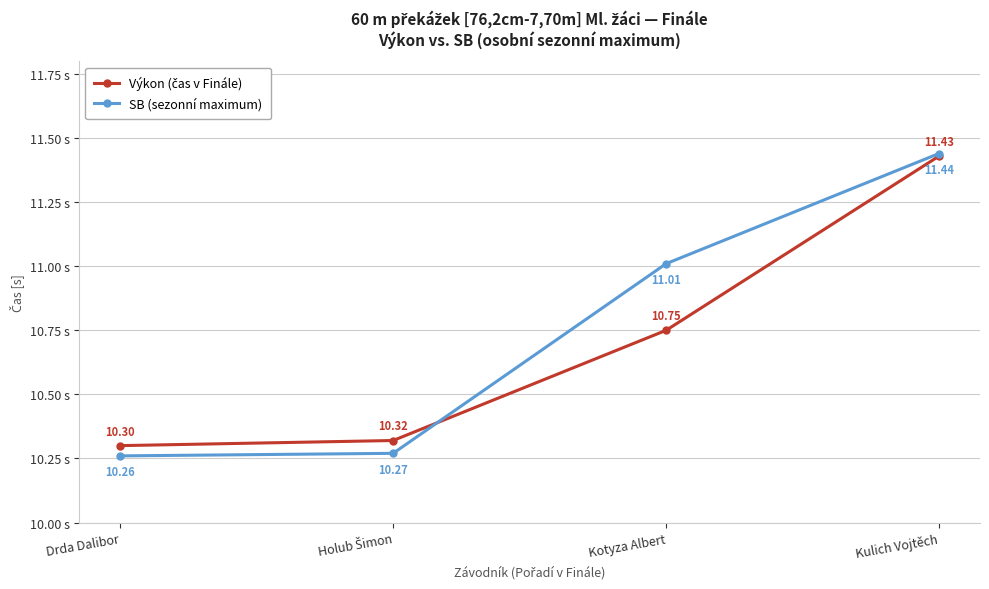

At which label does SB (sezonní maximum) reach its minimum?

Drda Dalibor